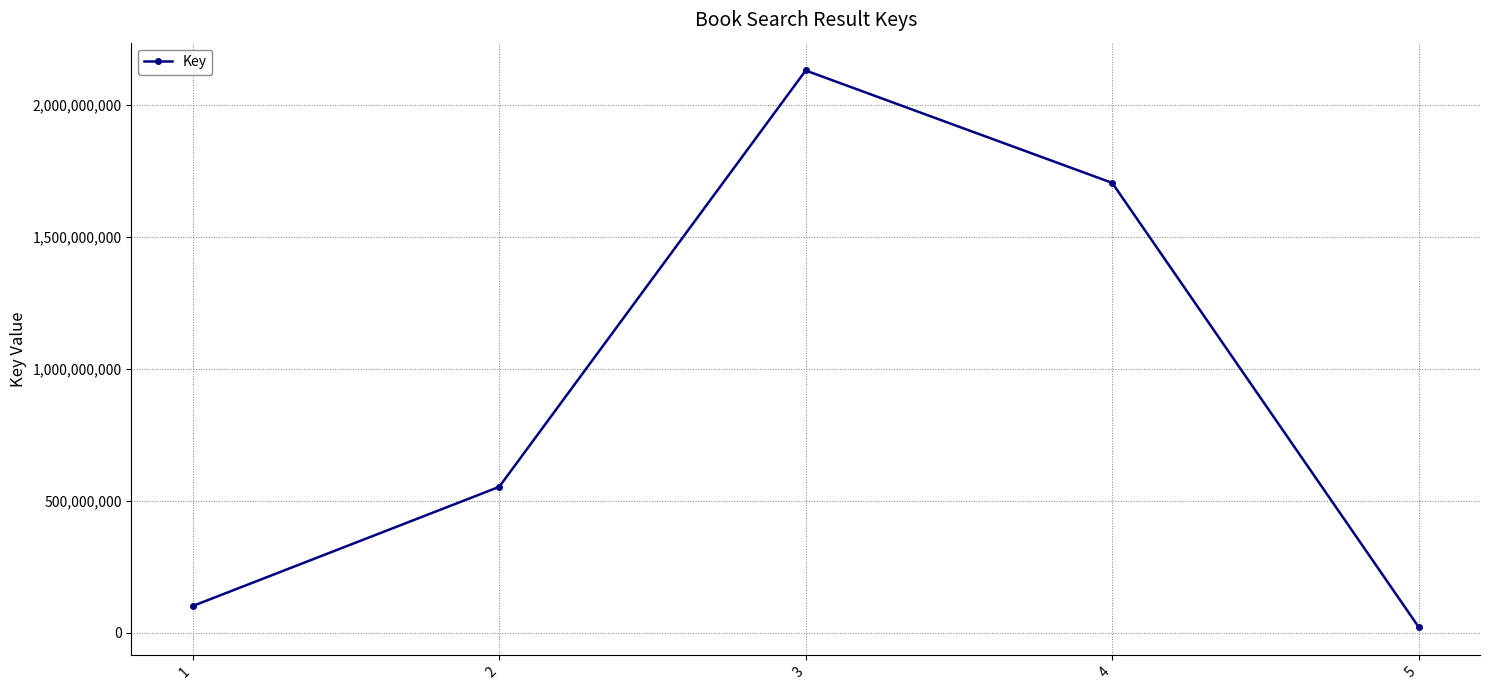

How many data points does each series have?

5